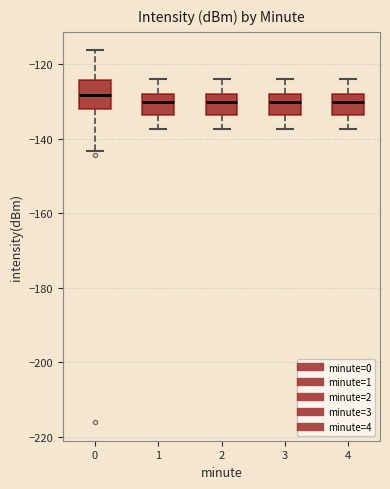

Where does the median line of the box at x = 1 sit on the y-axis? The values are not printed on the chart, so give them approximately, as read against the axis.

-130